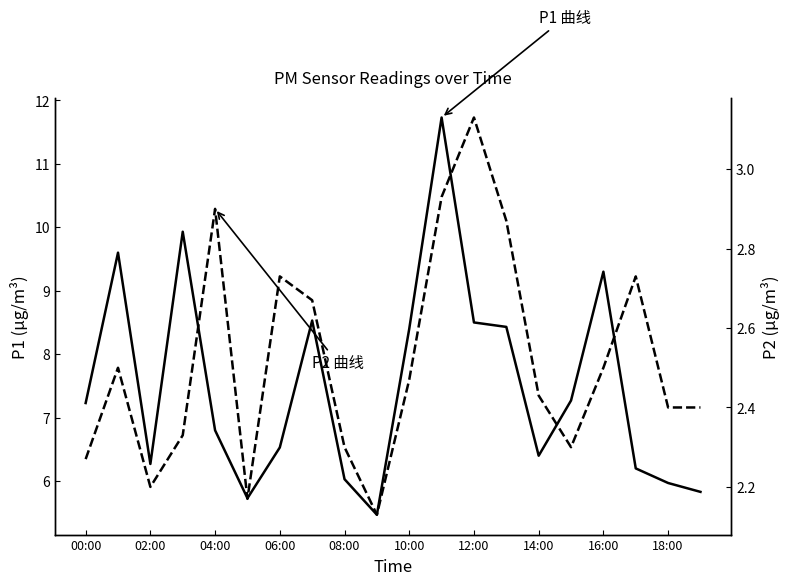

List the series in order of their overall mean, highest first.

P1, P2